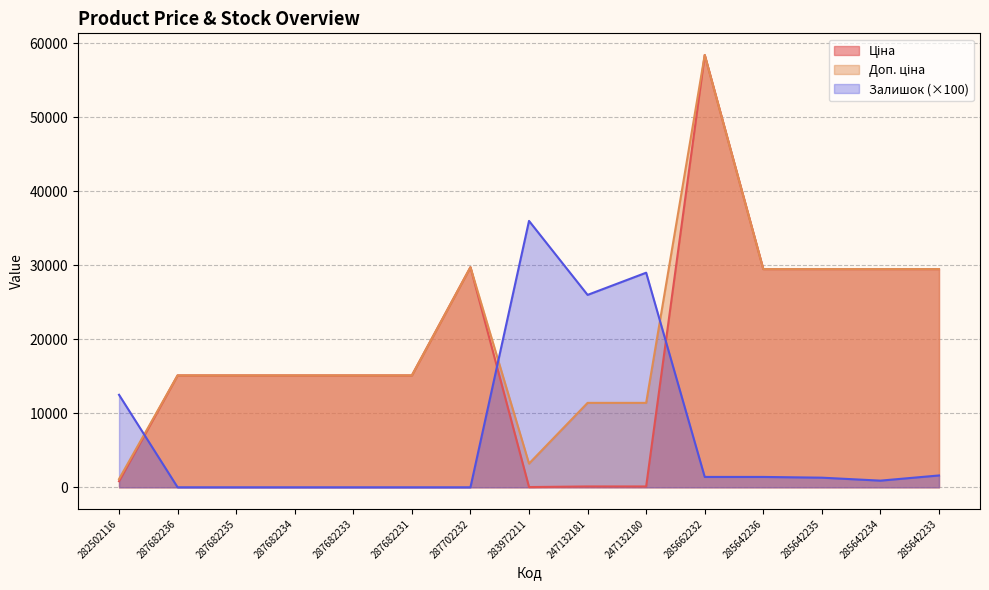

What is the average value of the Ціна series?

18854.6